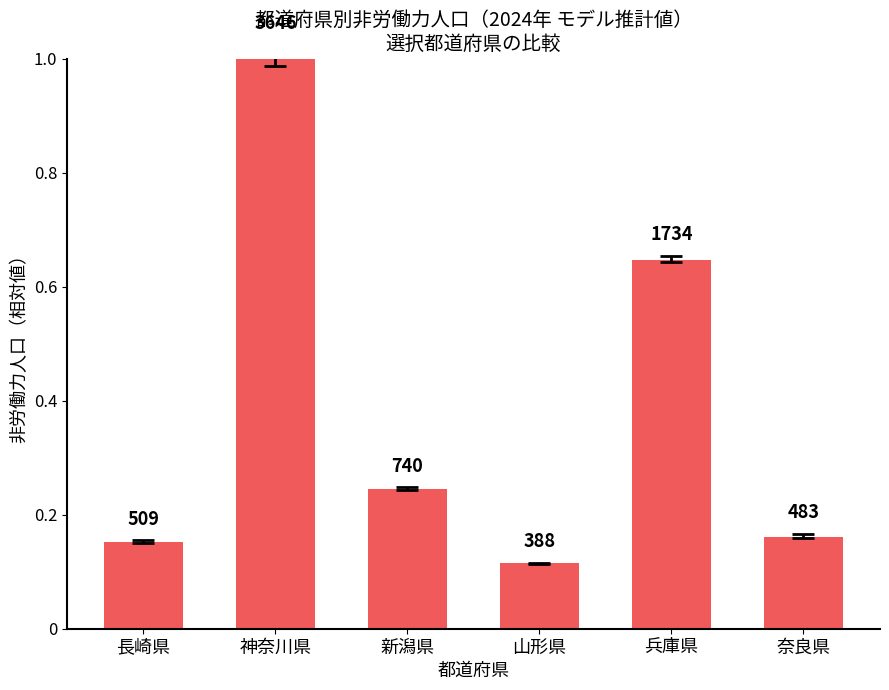

Reading left to right, transcribe all the data shown in this chart.

0.2	1.0	0.2	0.1	0.6	0.2